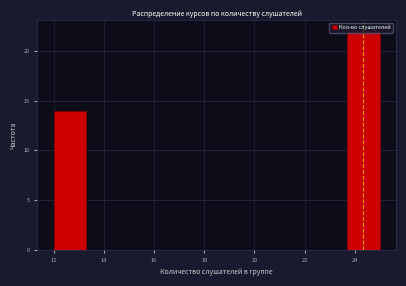

Reading left to right, list every bar in this chart as the range it spans on the x-axis followed by its height. Neither the bar edges nor the heights are printed on the chart, so give them approximately, as read against the axes.

12.0 to 13.3: 14
13.3 to 14.6: 0
14.6 to 15.9: 0
15.9 to 17.2: 0
17.2 to 18.5: 0
18.5 to 19.8: 0
19.8 to 21.1: 0
21.1 to 22.4: 0
22.4 to 23.7: 0
23.7 to 25.0: 22